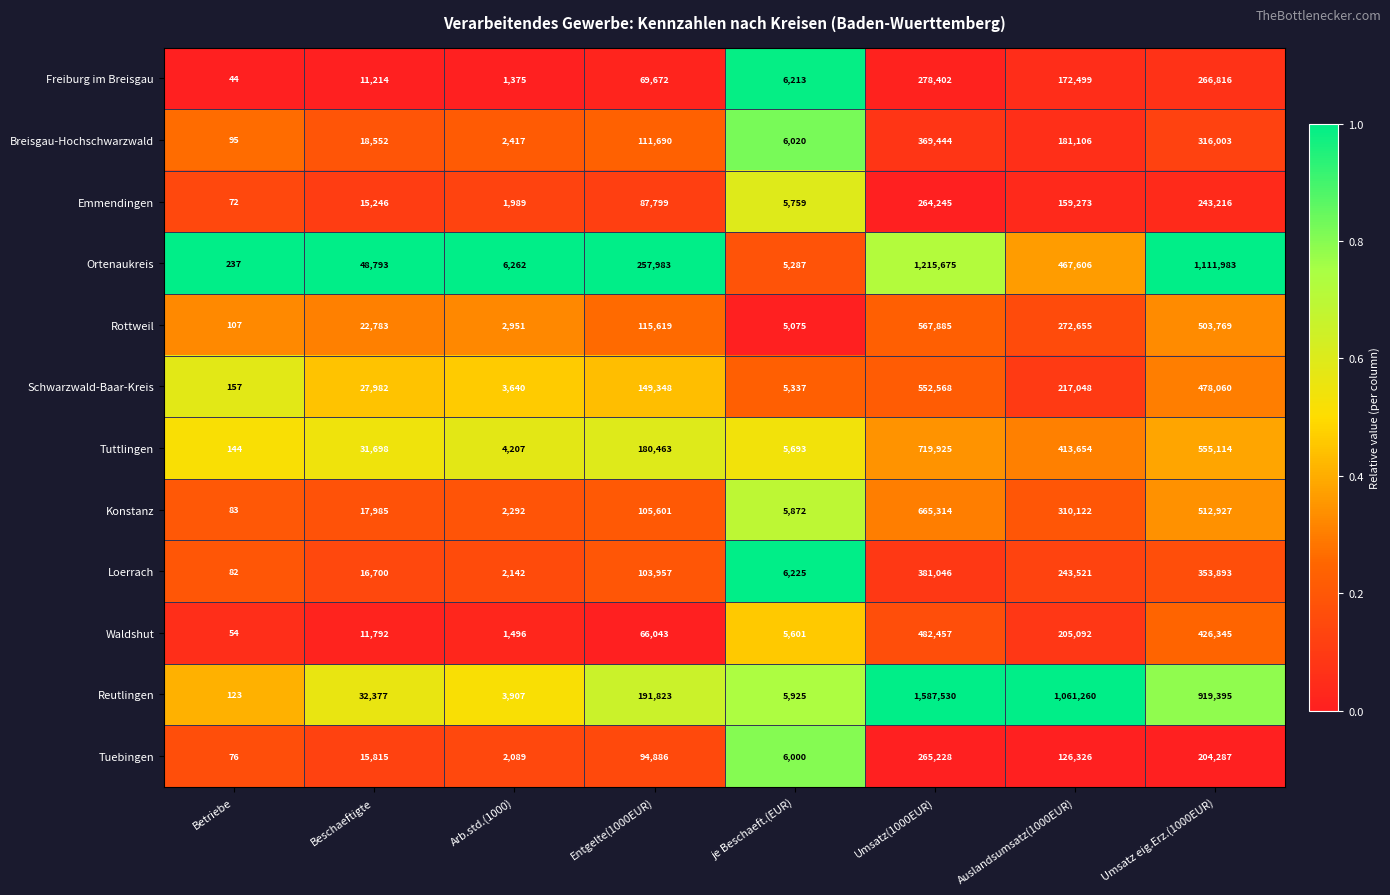

Between Beschaeftigte and je Beschaeft.(EUR), which series saw the biggest shift?

Ortenaukreis